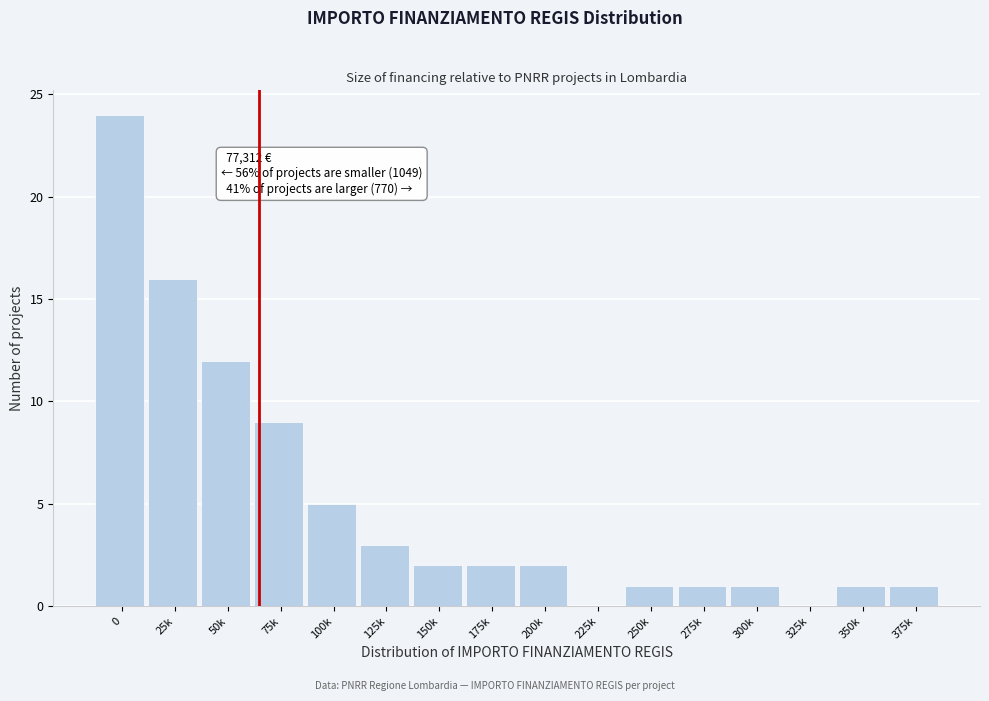

Reading right to left, extract all data points from this chart.

375k=1	350k=1	325k=0	300k=1	275k=1	250k=1	225k=0	200k=2	175k=2	150k=2	125k=3	100k=5	75k=9	50k=12	25k=16	0=24